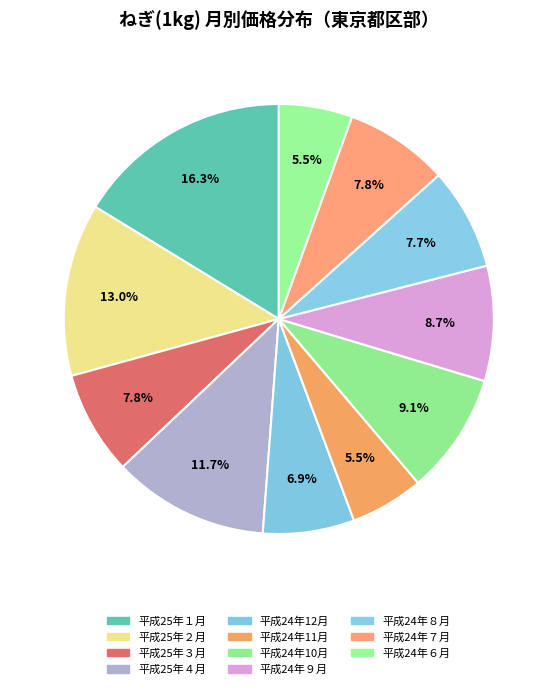

How many segments does this pie chart have?

11